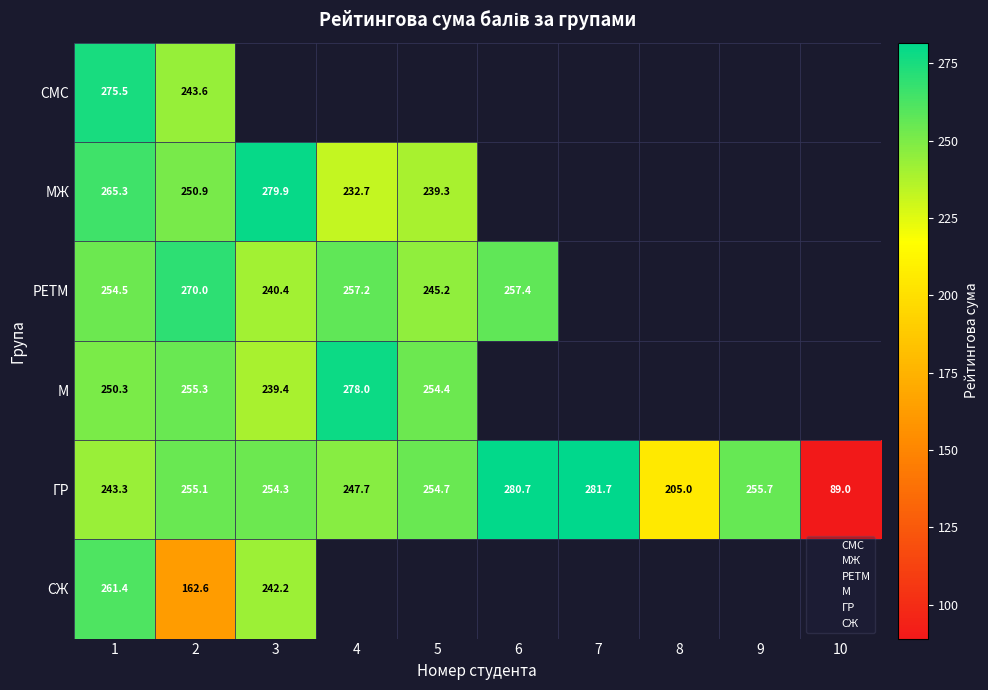

The РЕТМ series shows 68.1 at 6. True or false?

False